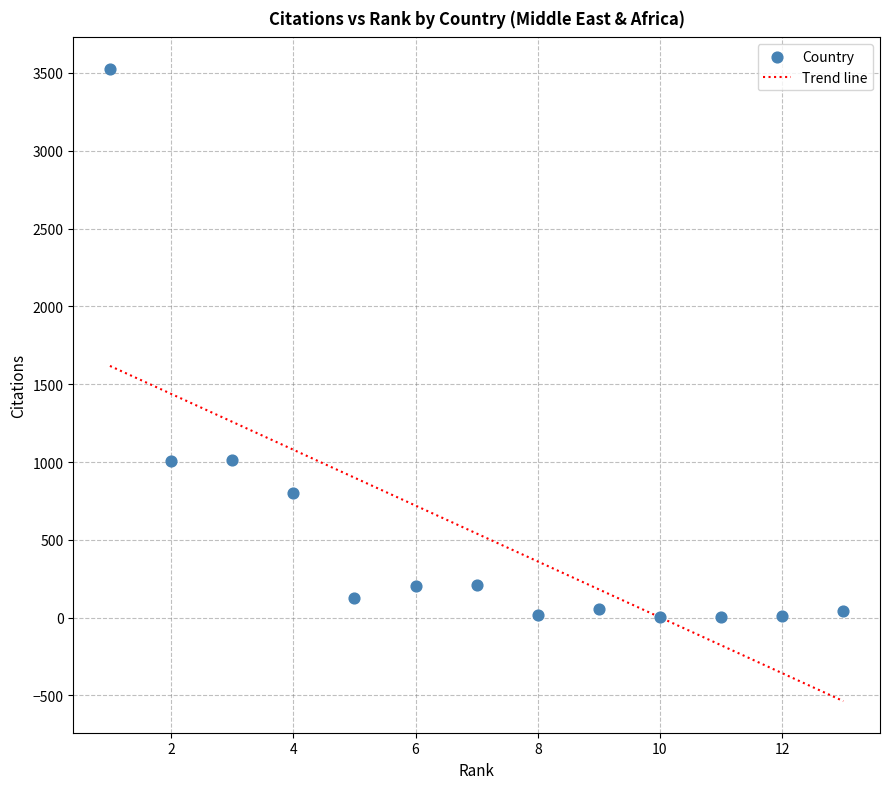

What is the range of Y values (max minus min)?

3521